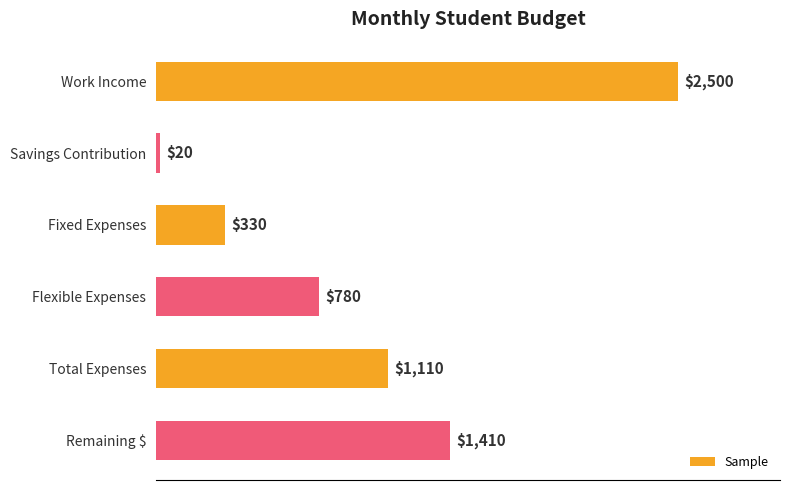

The chart shows a value of 927 at Remaining $. True or false?

False